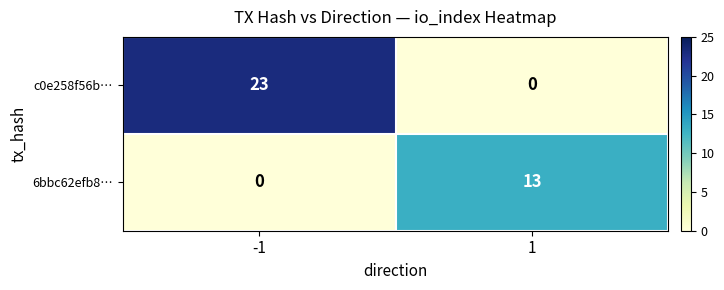

Which series changed the most between -1 and 1?

c0e258f56b…